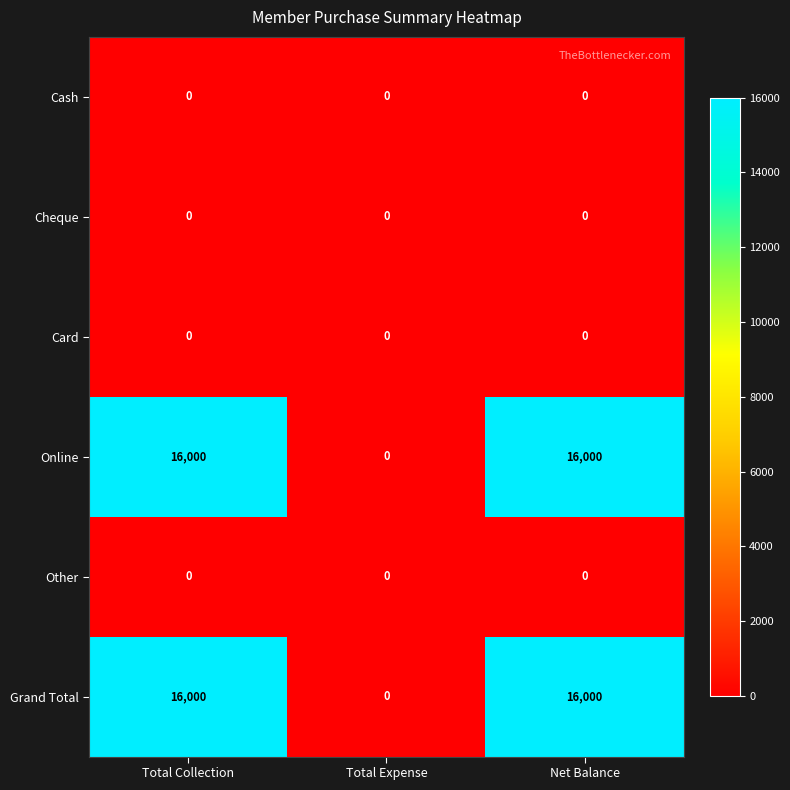

What is the spread (max minus min) of values at Net Balance?

16000